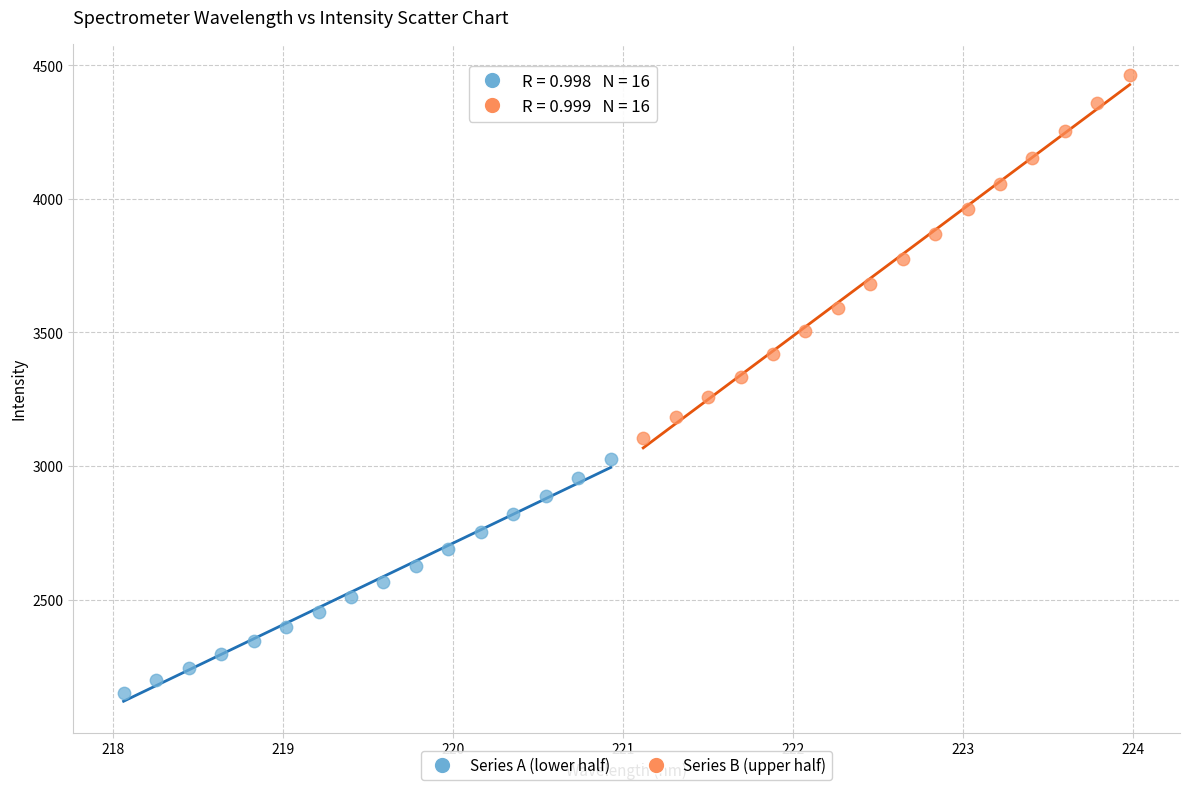

Which series has the largest Y range (max minus min)?

Series B (upper half)